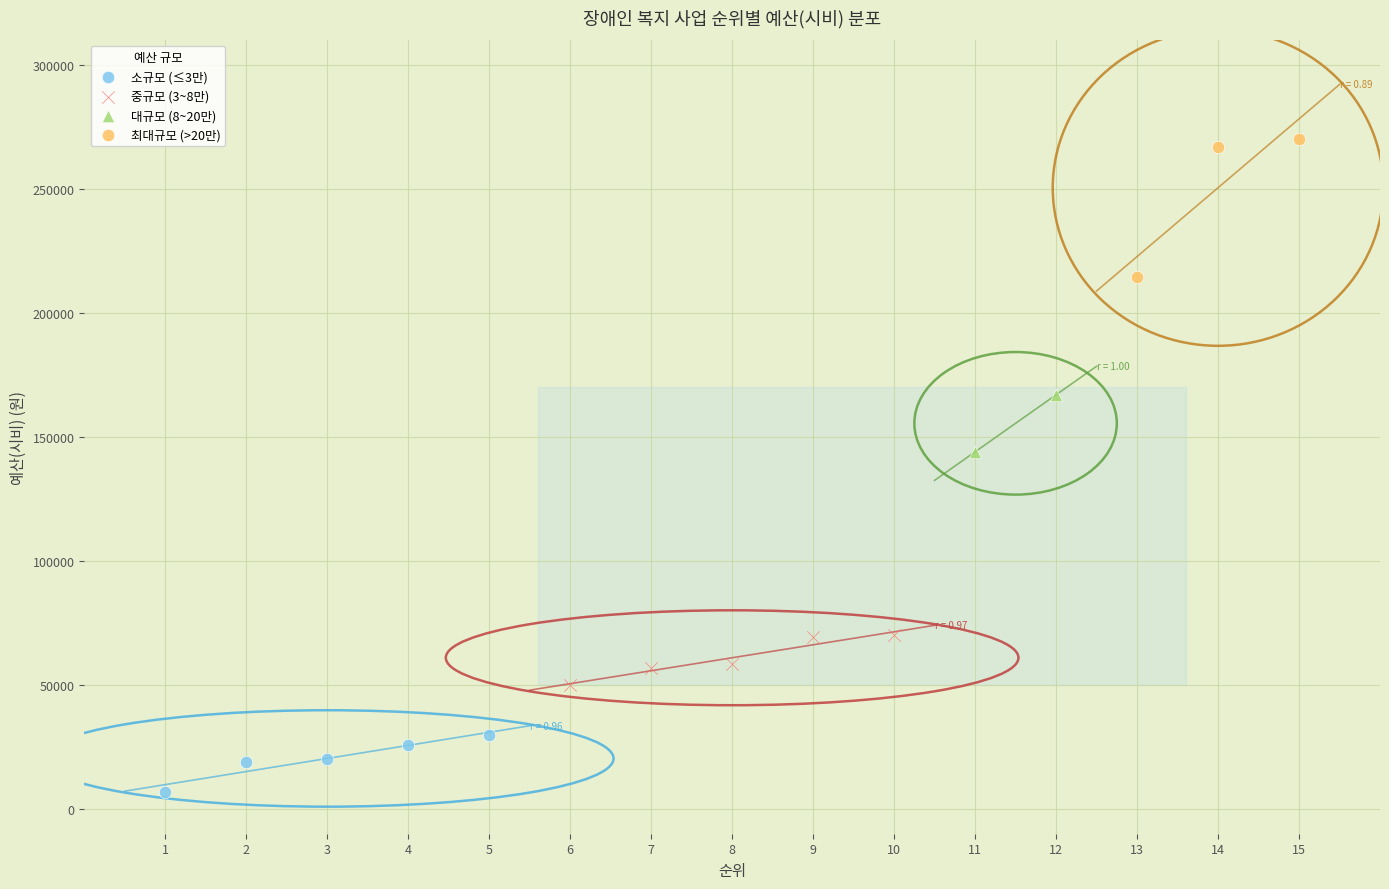

Which series contains the lowest Y value?

소규모 (≤3만)